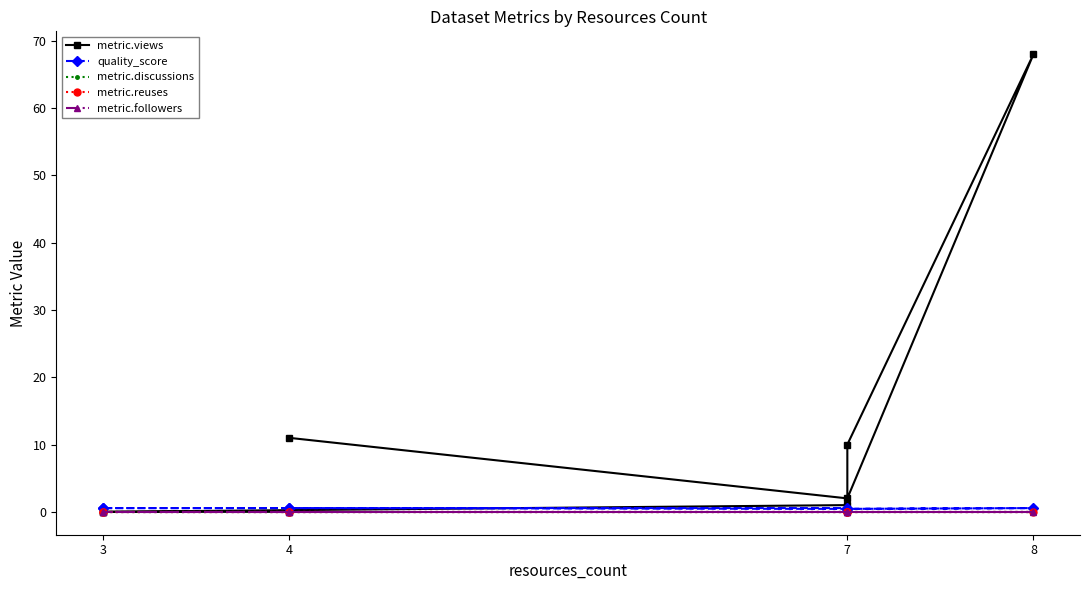

True or false: metric.discussions has more than 1 points higher than both neighbors.

False